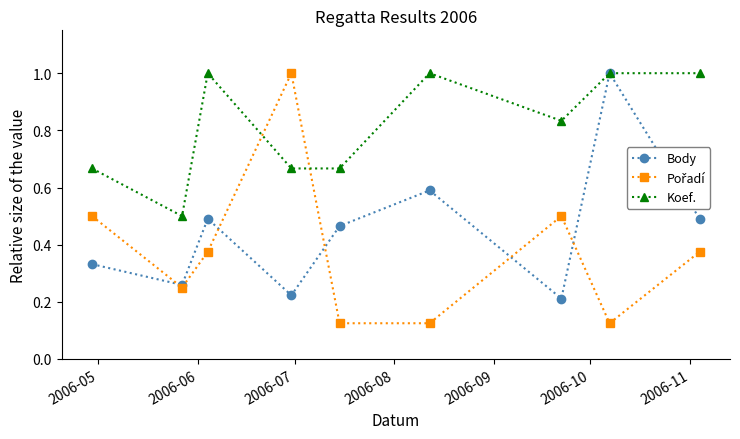

What is the sum of all Koef. values?

7.3